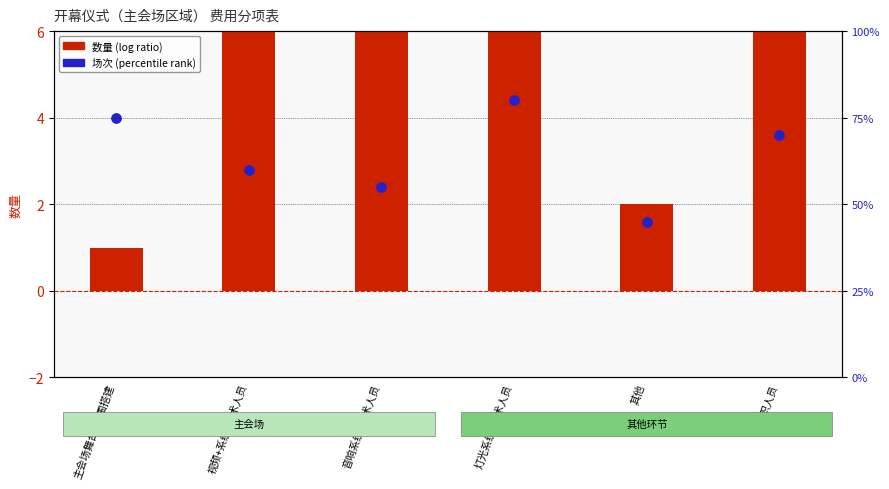

What are all the series names shown in the legend?

数量 (log ratio), 场次 (percentile rank)